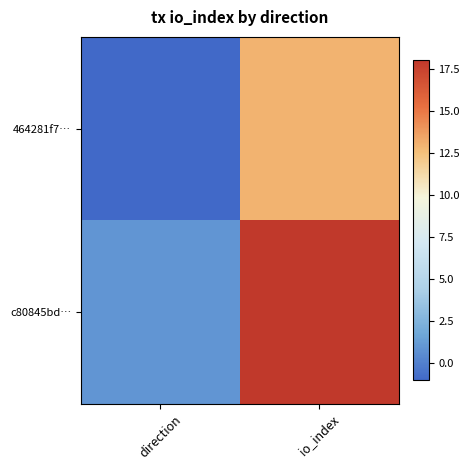

Rank the series at io_index from lowest to highest value.

464281f7…, c80845bd…